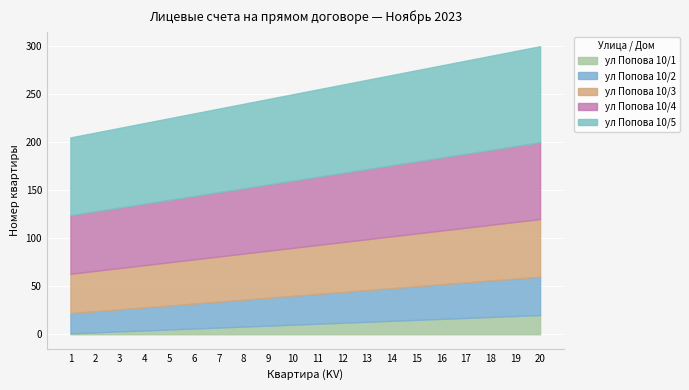

Rank the series by their maximum value, from highest to lowest.

ул Попова 10/5, ул Попова 10/4, ул Попова 10/3, ул Попова 10/2, ул Попова 10/1